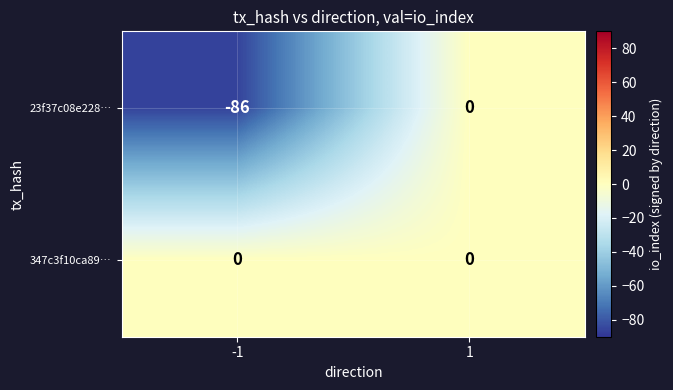

Rank the series by their average value, from highest to lowest.

347c3f10ca89…, 23f37c08e228…